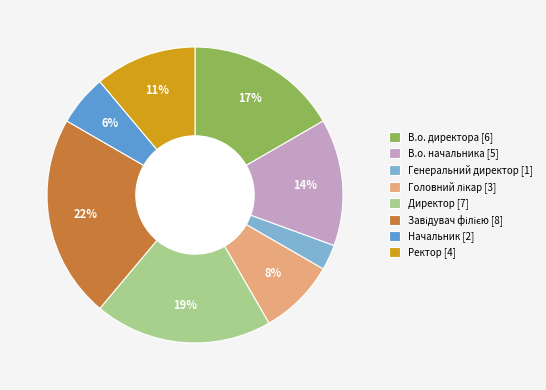

How many slices are in this pie chart?

8